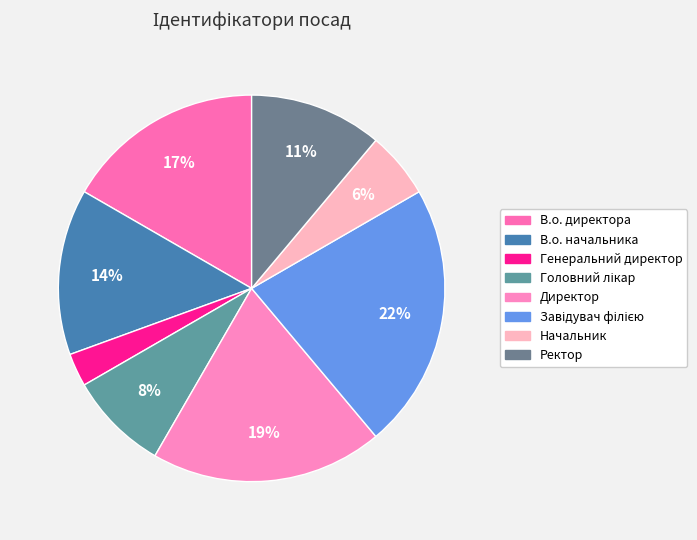

Combined, do Начальник and Директор account for over 50%?

No